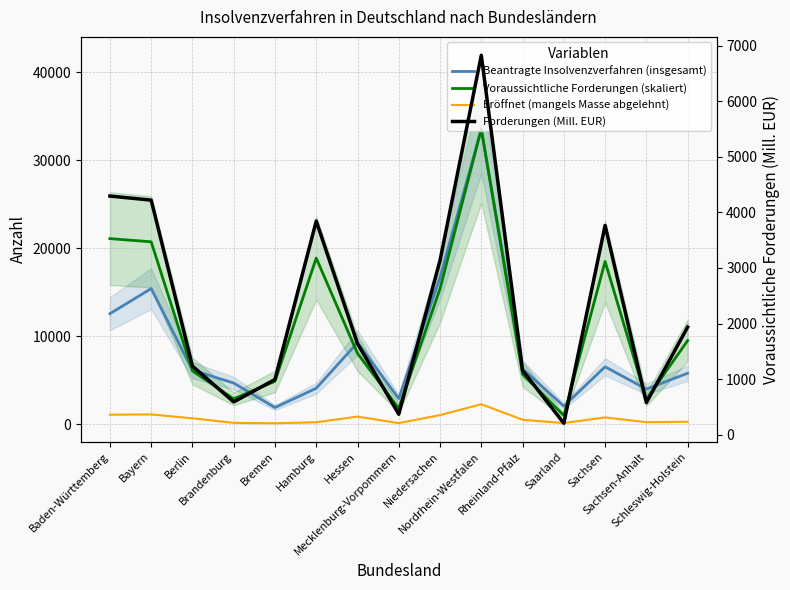

How many lines are shown in the chart?

4